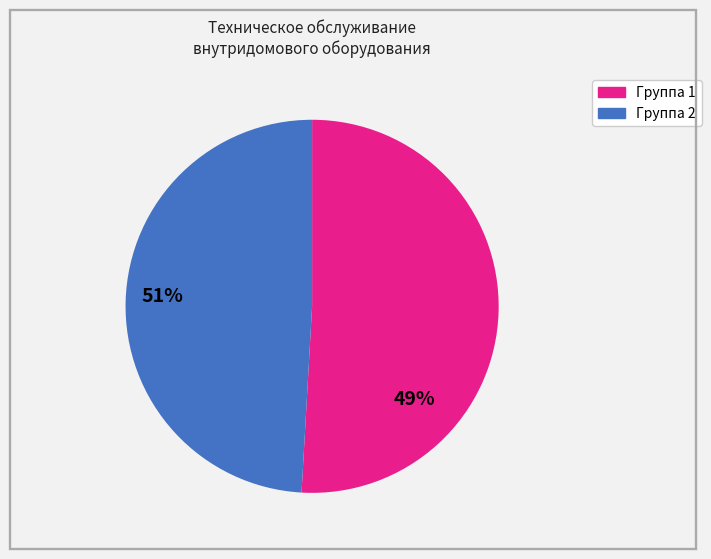

The Группа 2 slice represents 49% of the pie. True or false?

True